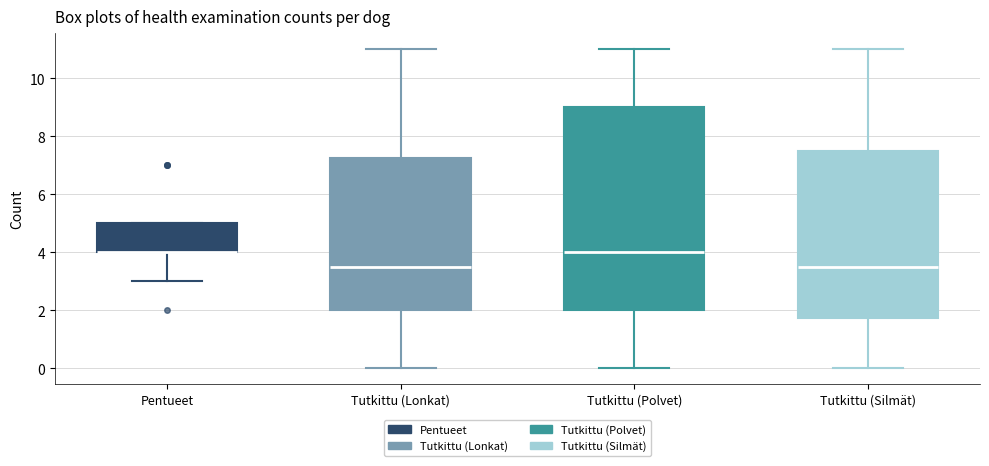

Where is the lower edge of the box for Pentueet on the y-axis? The values are not printed on the chart, so give them approximately, as read against the axis.

4.0